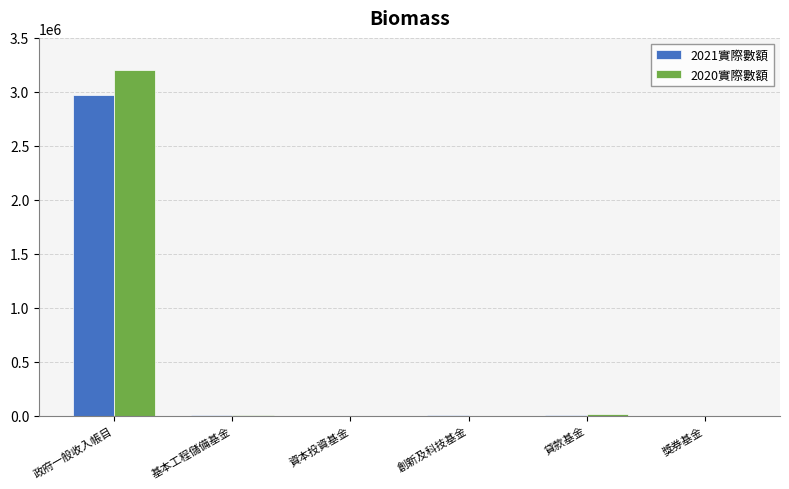

What is the maximum value shown in the chart?

3206426